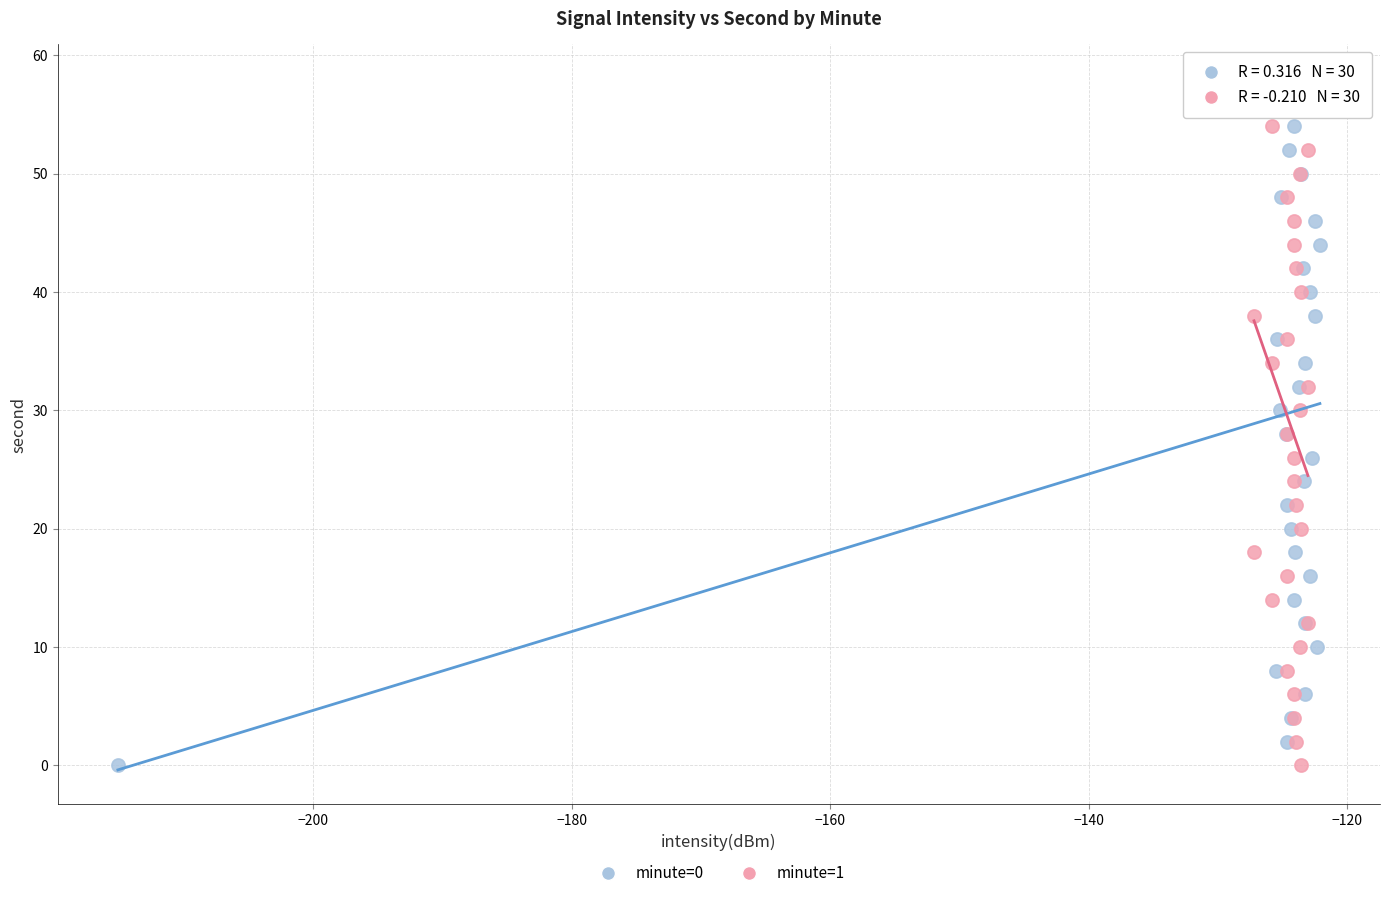

What are all the series names shown in the legend?

minute=0, minute=1